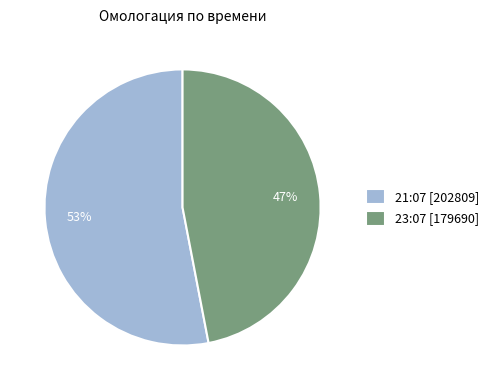

Is there a majority slice in this chart?

Yes